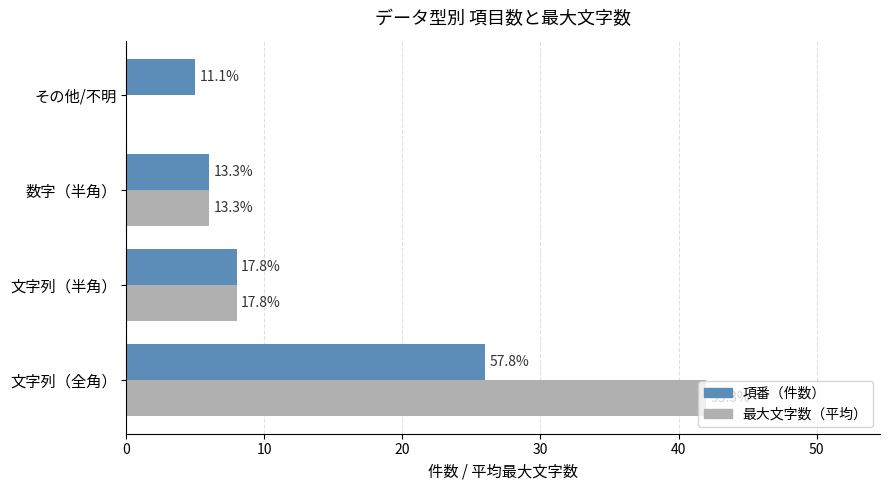

What are all the series names shown in the legend?

項番（件数）, 最大文字数（平均）